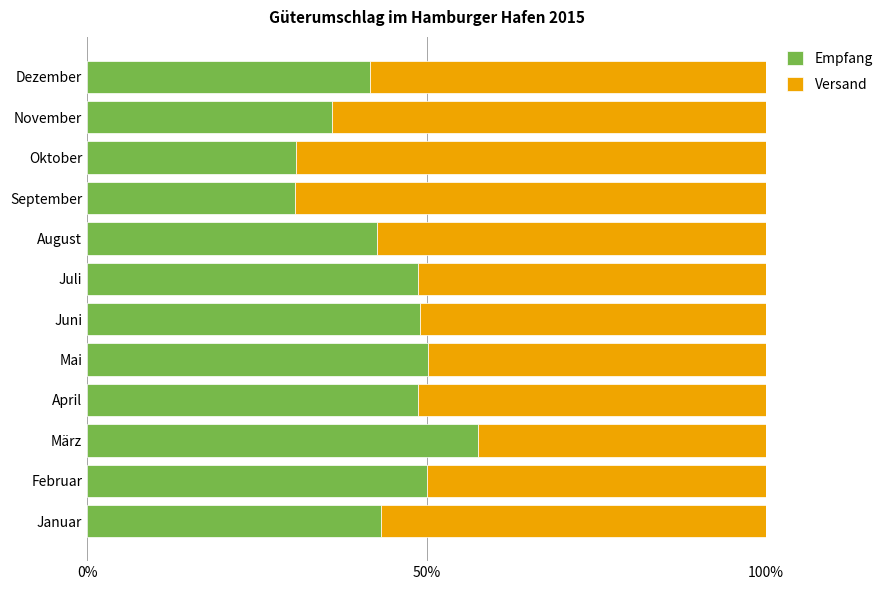

What is the total value across all series at November?

100.0